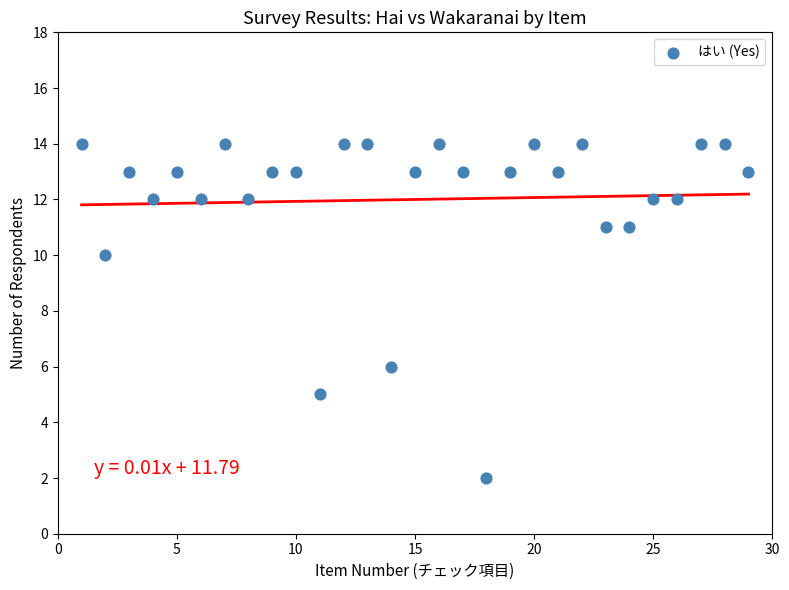

What is the range of X values (max minus min)?

28